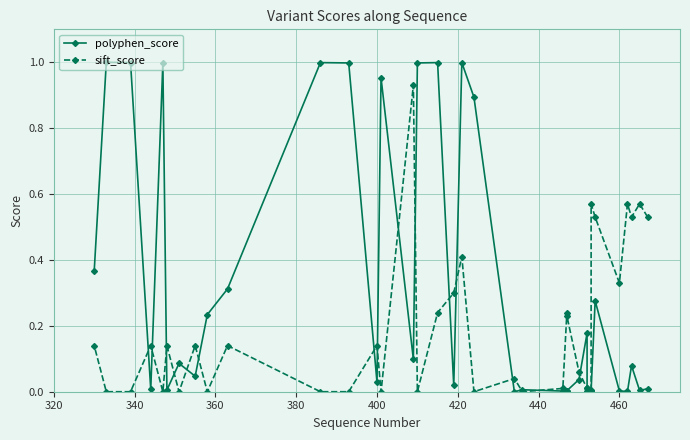

What are all the series names shown in the legend?

polyphen_score, sift_score